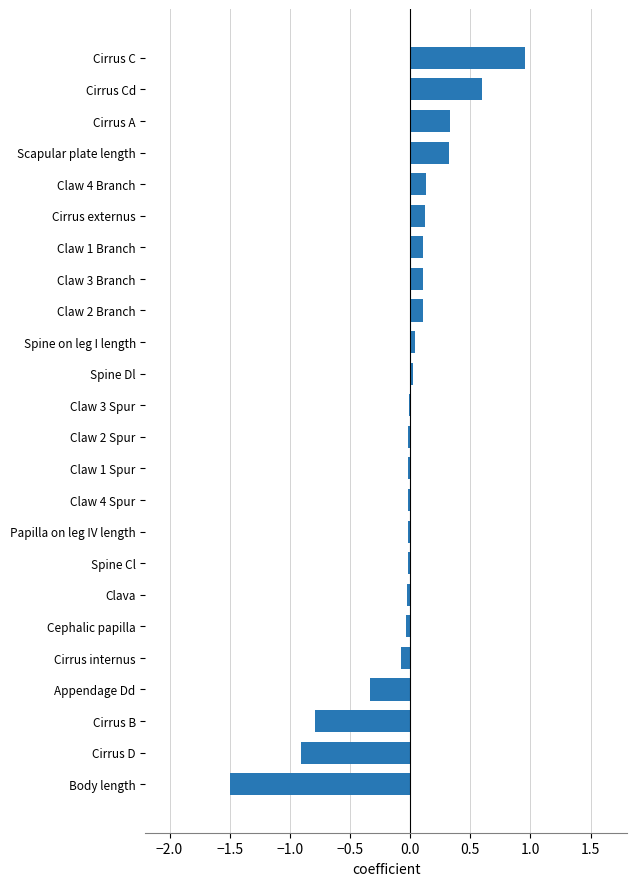

Which label corresponds to the smallest value in the chart?

Body length